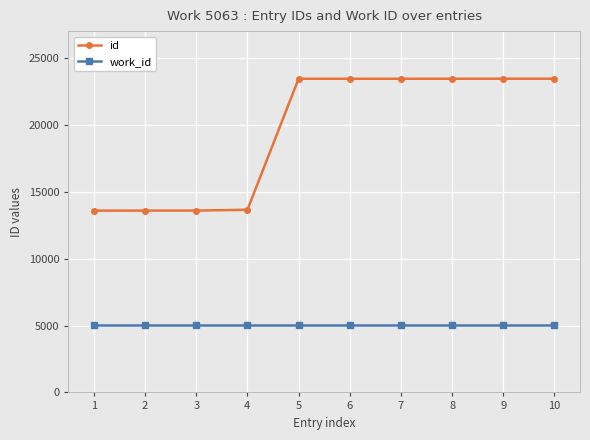

What is the value of the id point at the 8th from the left?

23441